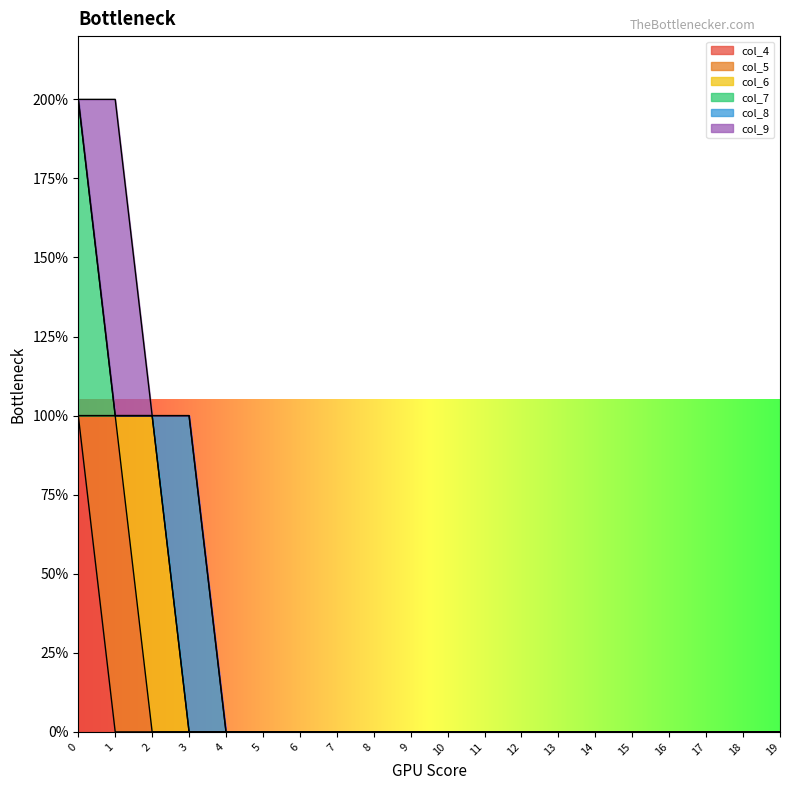

How many series are shown in this chart?

6